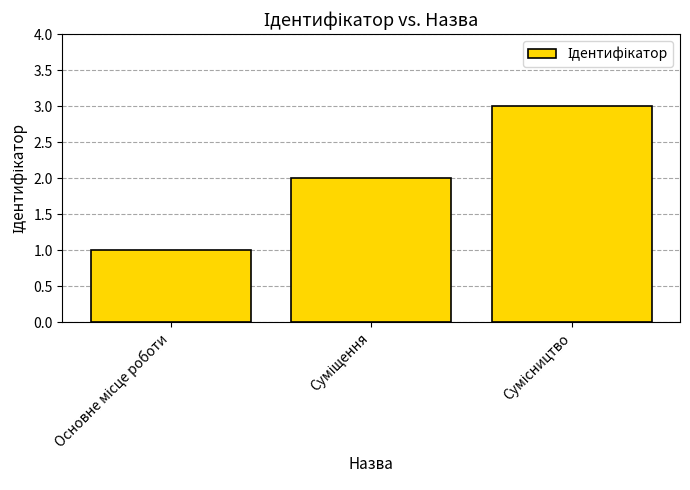

What is the greatest value displayed?

3